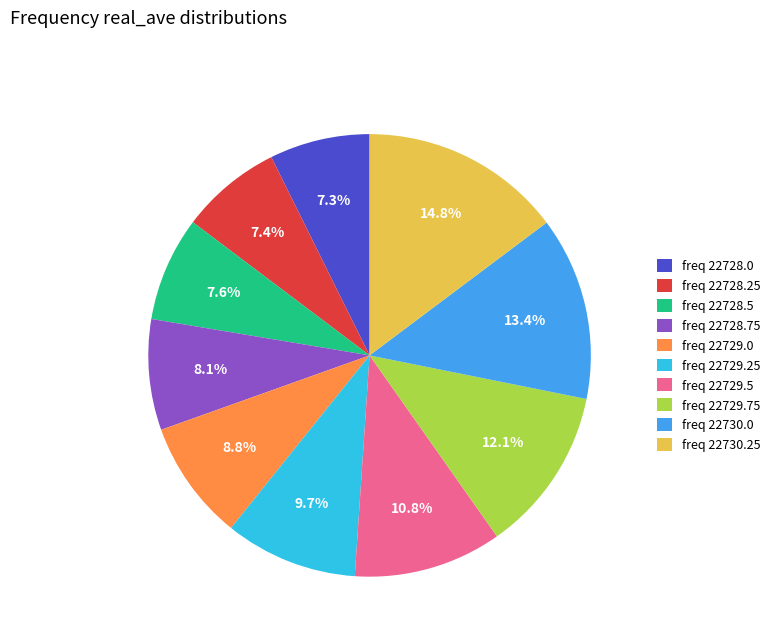

What is the ratio of the value at freq 22729.5 to the value at freq 22728.25?

1.5